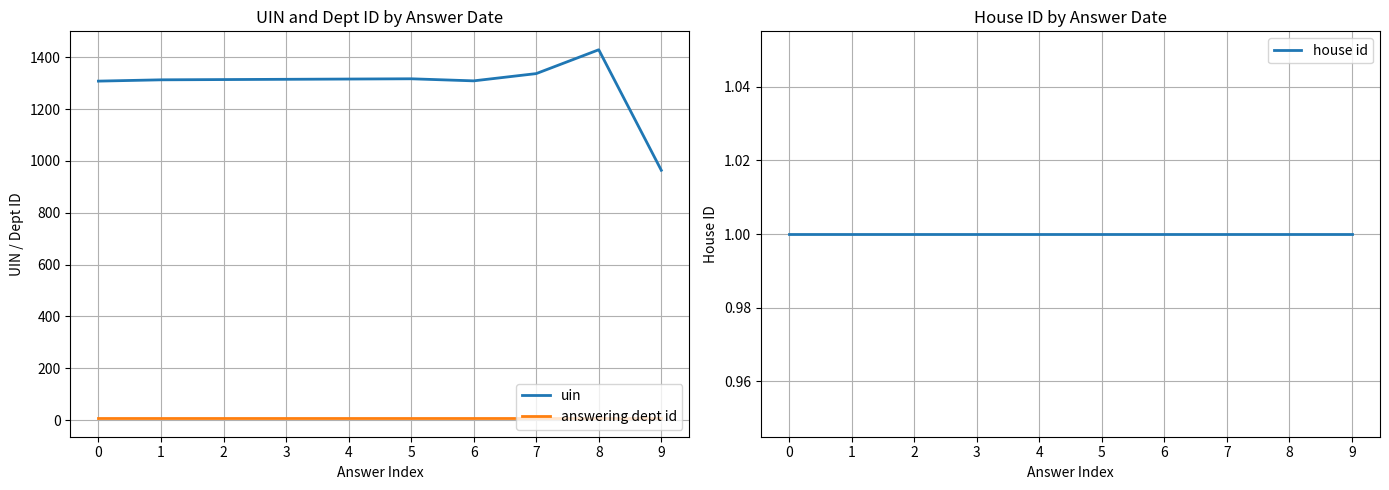

Is this an area chart (filled region under the line)?

No